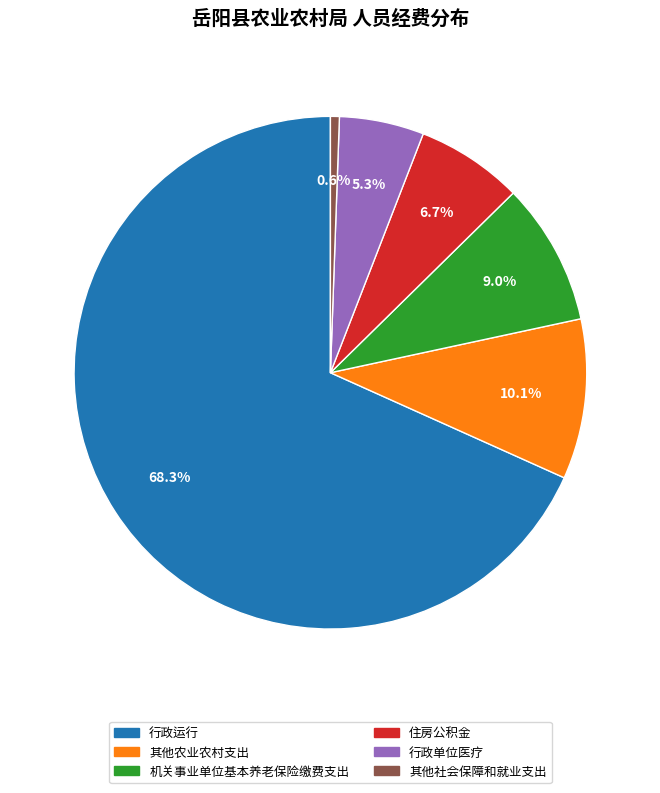

Between 其他农业农村支出 and 住房公积金, which is larger?

其他农业农村支出